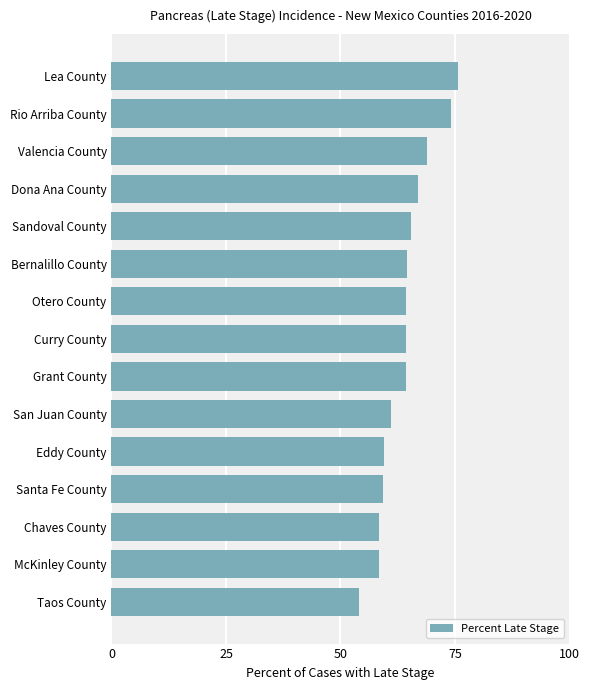

Count the number of data series in this chart.

1